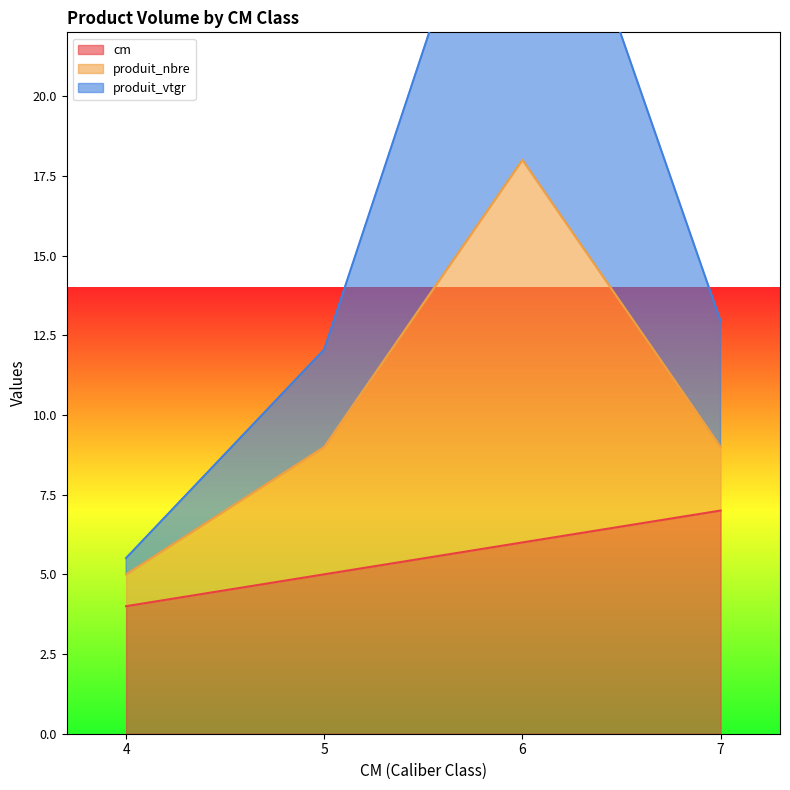

Which series changed the most between 6 and 7?

produit_vtgr